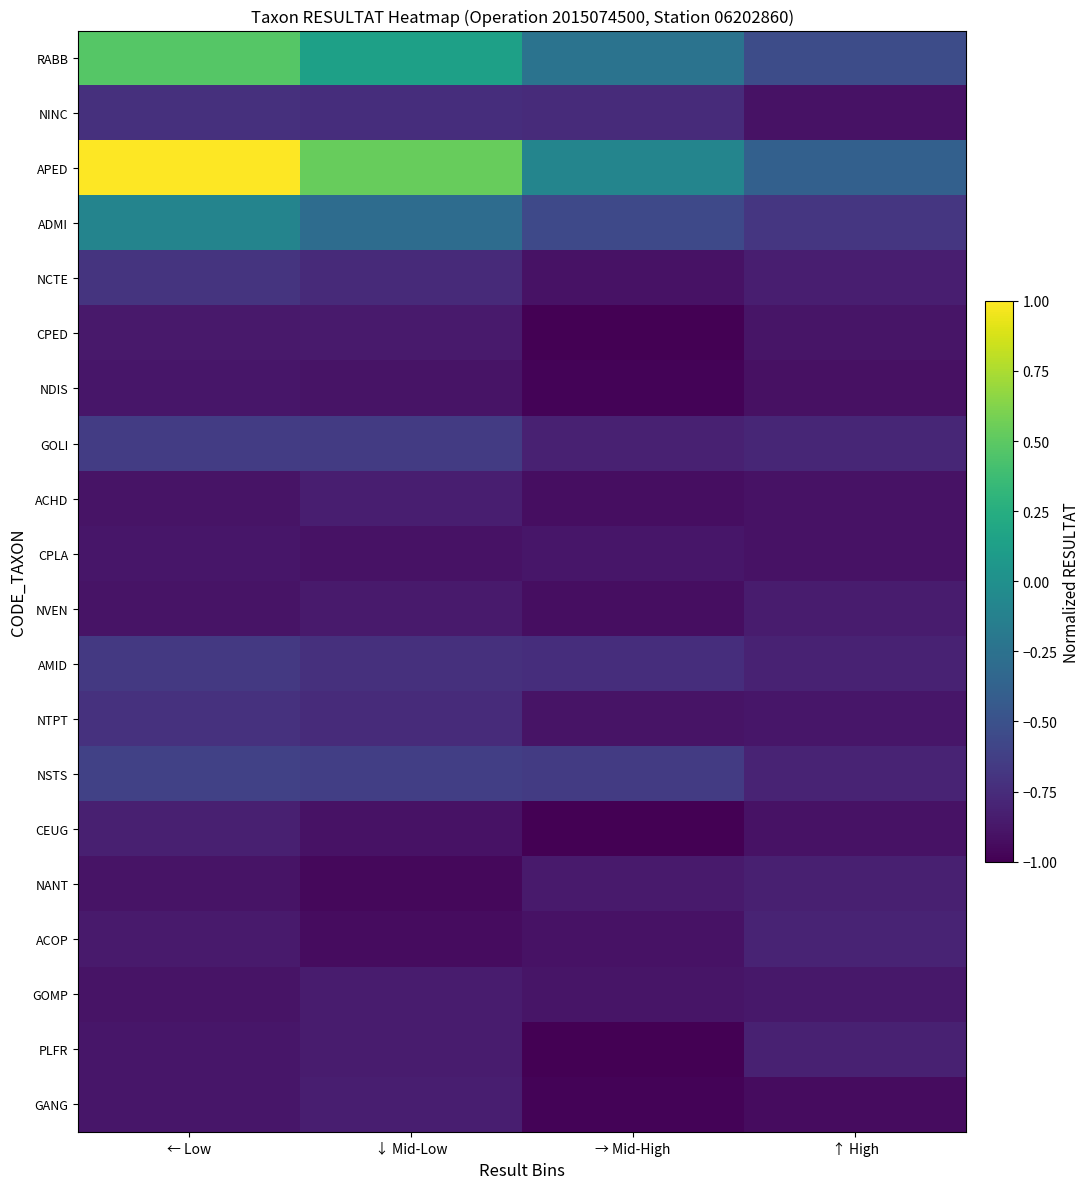

What is the greatest value displayed?

1.0